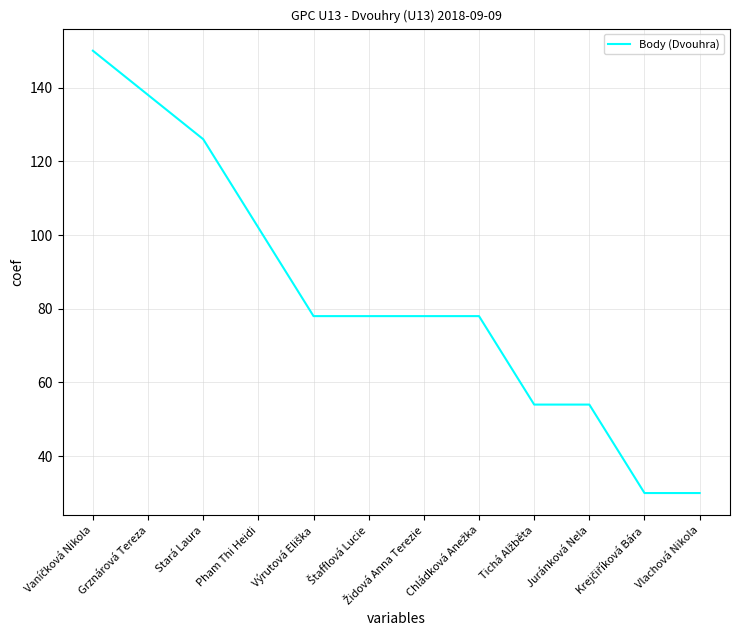

What is the minimum value shown in the chart?

30